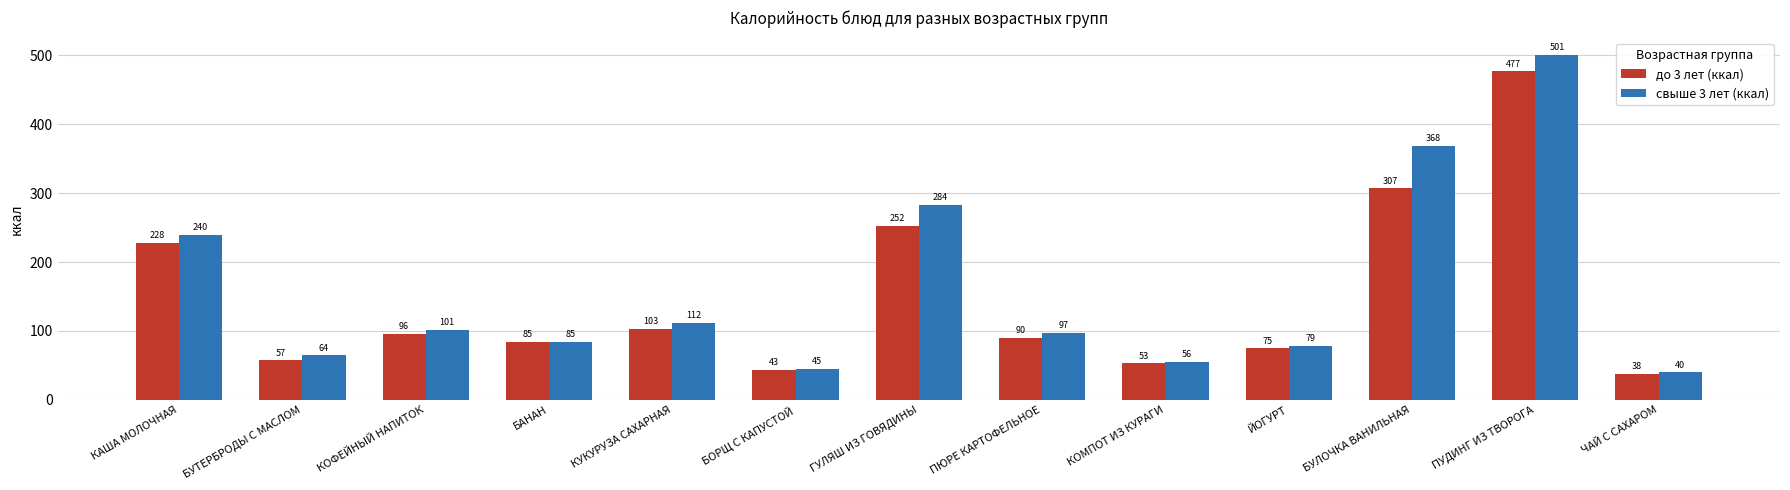

Rank the categories by до 3 лет (ккал) value from lowest to highest.

ЧАЙ С САХАРОМ, БОРЩ С КАПУСТОЙ, КОМПОТ ИЗ КУРАГИ, БУТЕРБРОДЫ С МАСЛОМ, ЙОГУРТ, БАНАН, ПЮРЕ КАРТОФЕЛЬНОЕ, КОФЕЙНЫЙ НАПИТОК, КУКУРУЗА САХАРНАЯ, КАША МОЛОЧНАЯ, ГУЛЯШ ИЗ ГОВЯДИНЫ, БУЛОЧКА ВАНИЛЬНАЯ, ПУДИНГ ИЗ ТВОРОГА